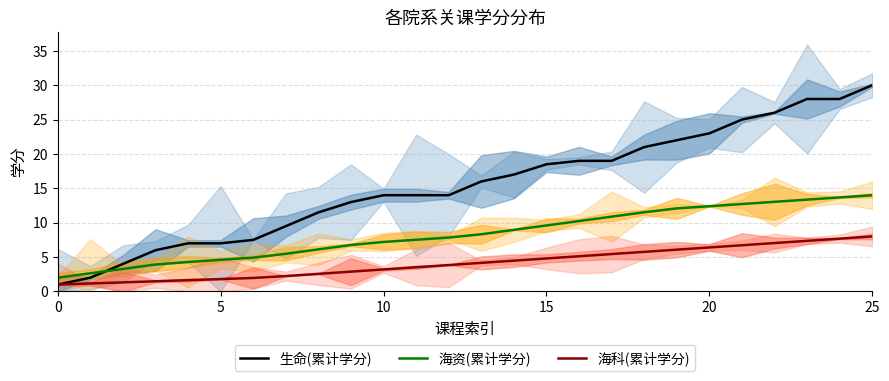

What is the spread (max minus min) of values at 20?

5.4